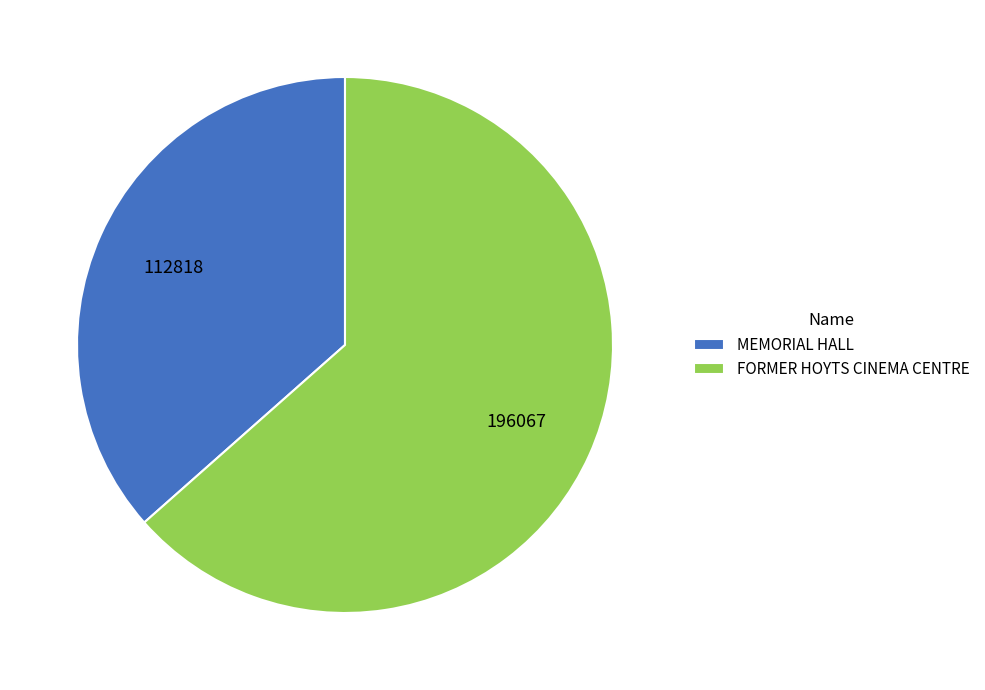

Is the sum of FORMER HOYTS CINEMA CENTRE and MEMORIAL HALL greater than half?

Yes